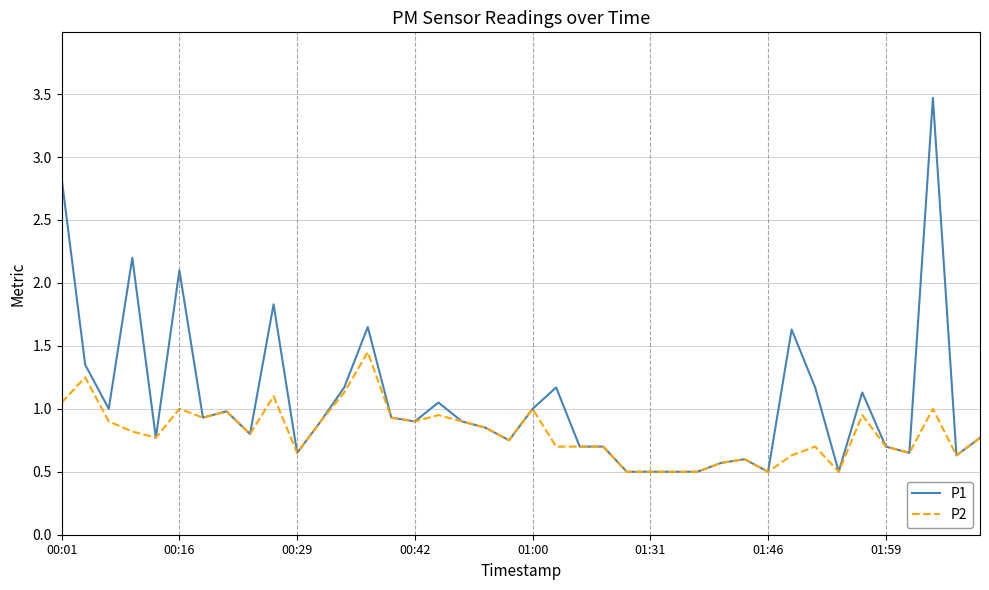

Which series has the widest spread of values?

P1